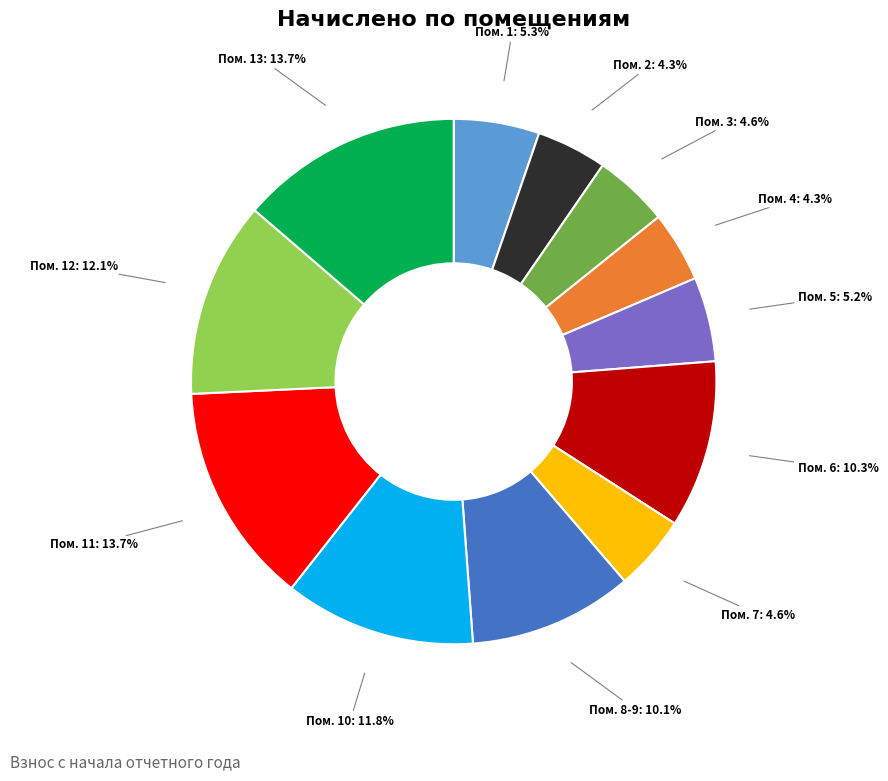

Is there a majority slice in this chart?

No